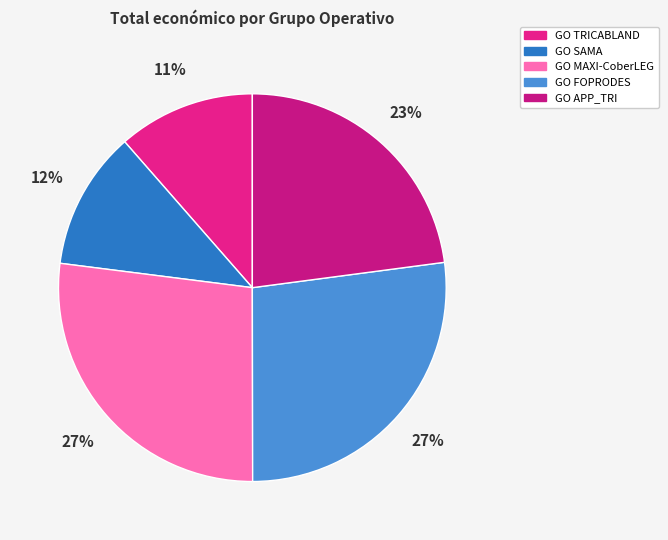

To the nearest percent, what percentage of the pie is GO SAMA?

12%